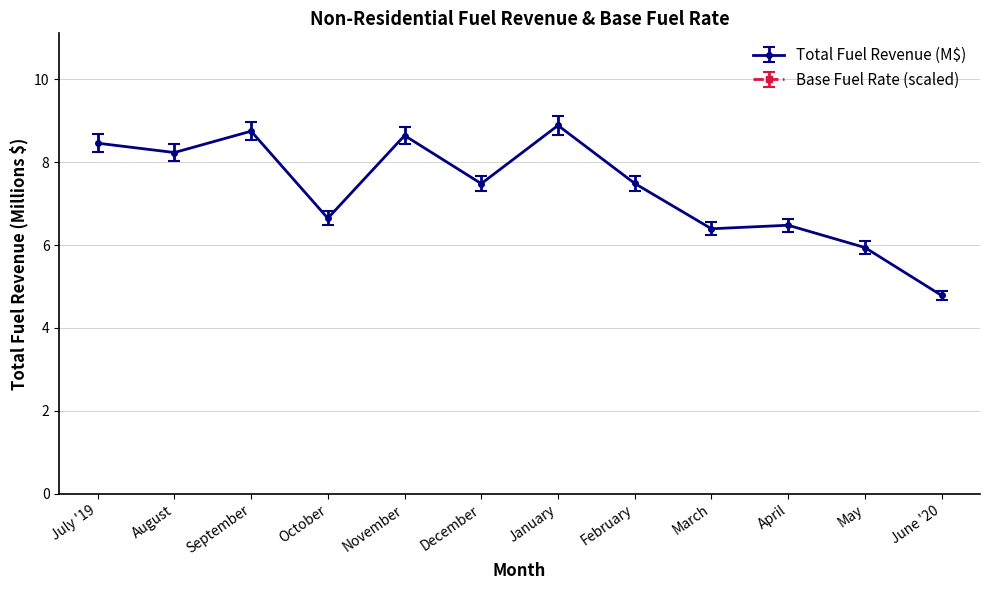

What is the lowest value of the Base Fuel Rate series?

894.7